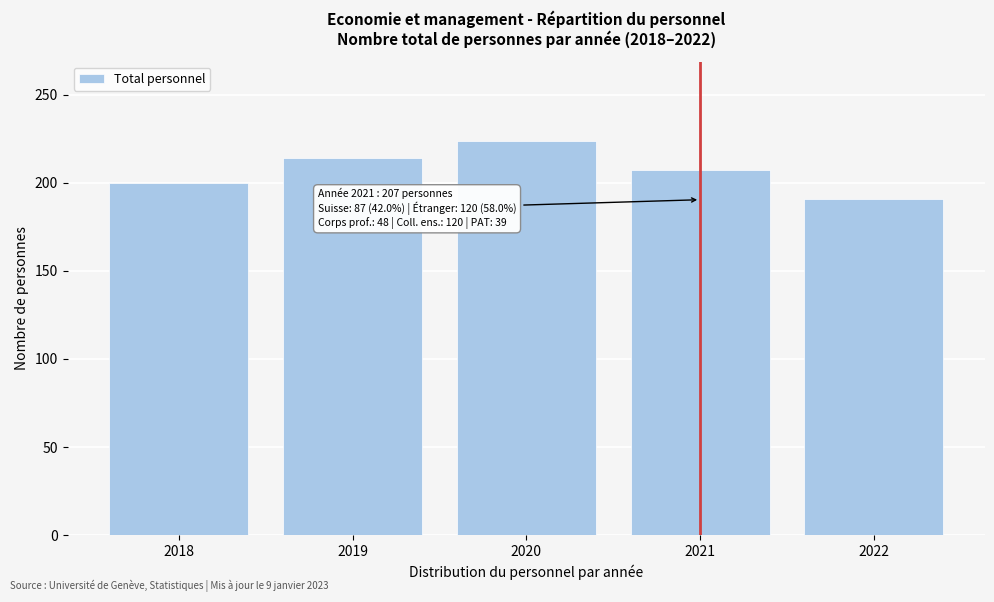

Reading left to right, list all the values displayed in this chart.

200	214	224	207	191